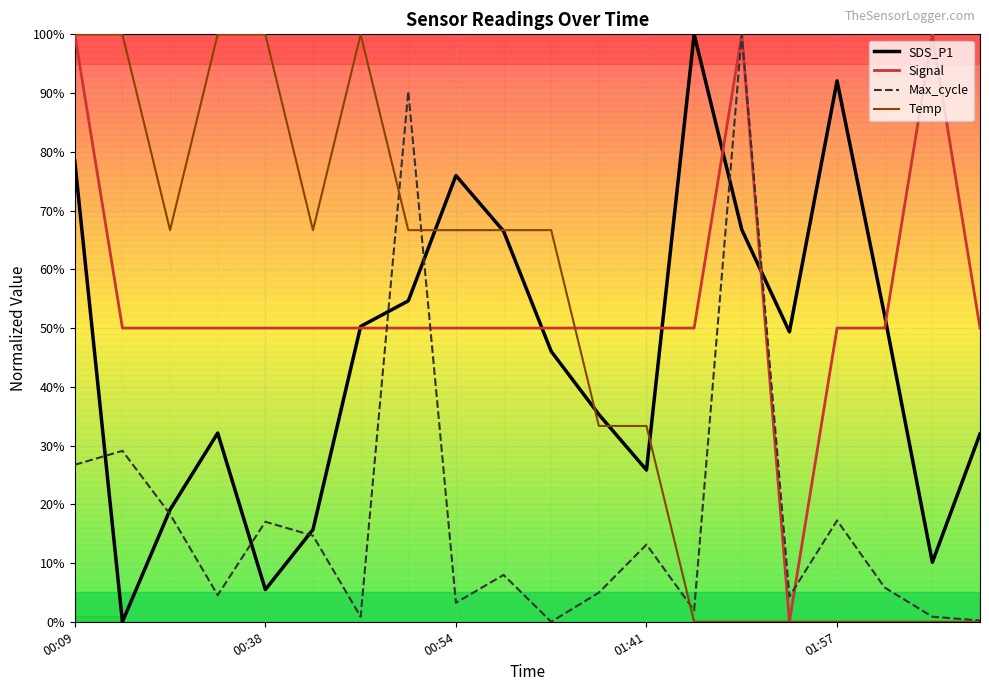

What is the maximum value for Signal?

100.0